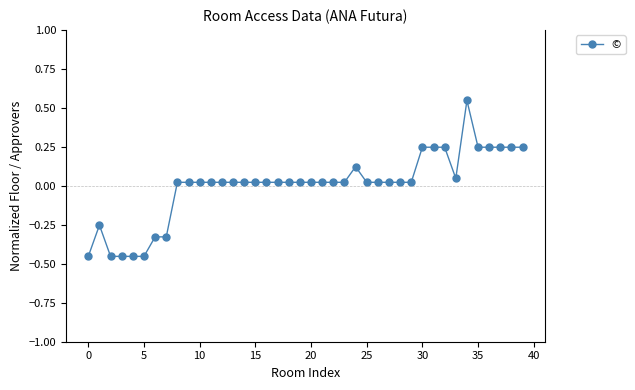

What is the difference between the maximum and minimum values?

1.0